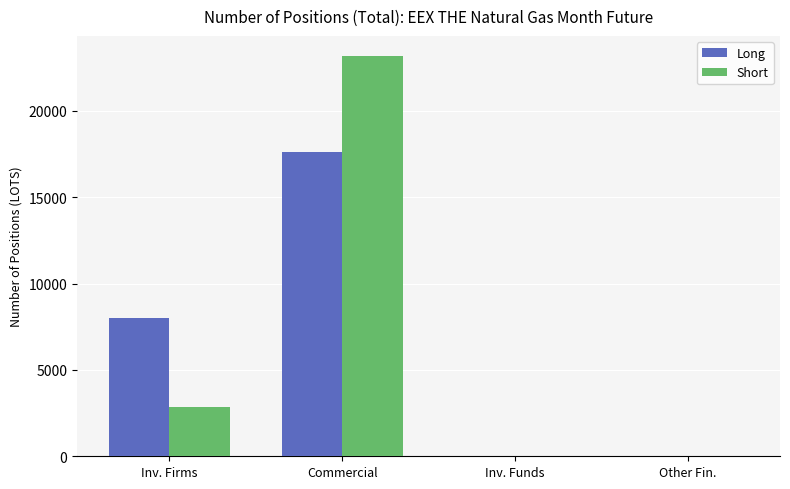

How many series are shown in this chart?

2